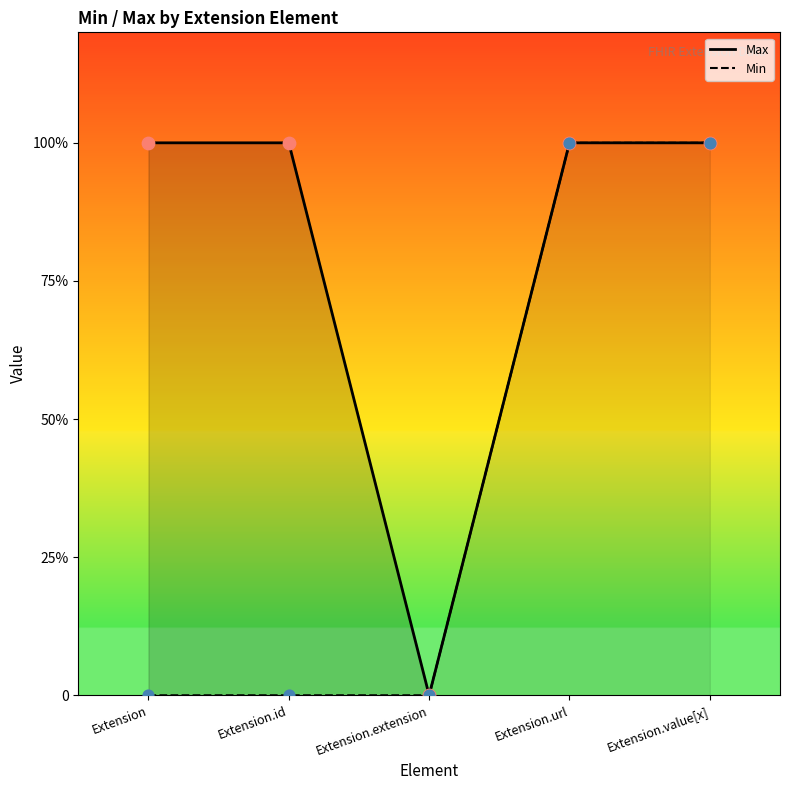

Which series contains the highest Y value?

Max